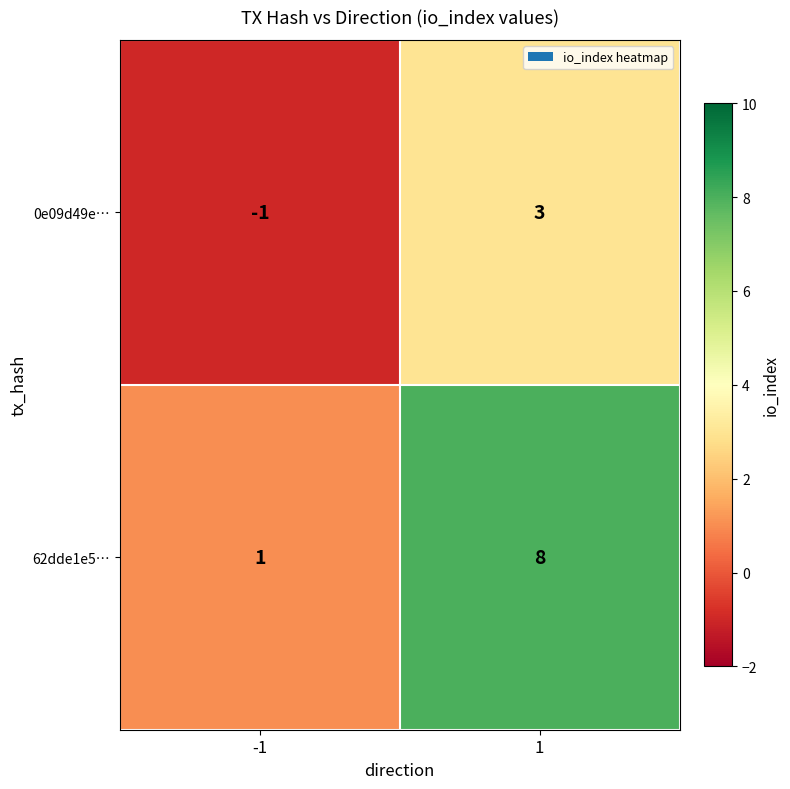

Read the 0e09d49e… value at 1.

3